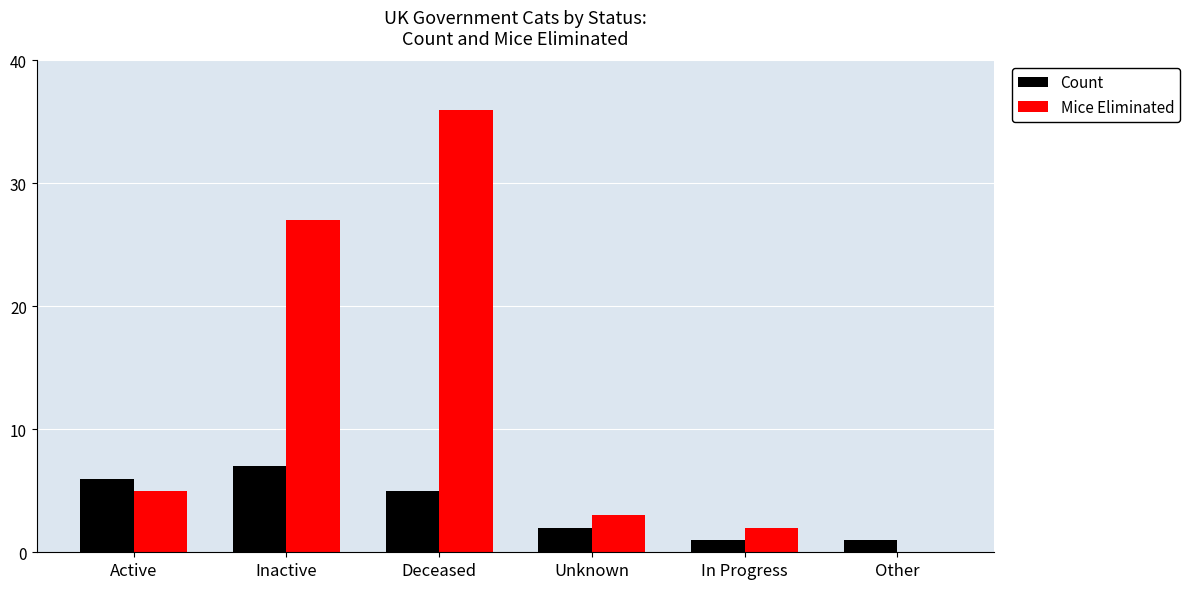

Reading left to right, what are all the values shown in this chart?

Count: Active=6	Inactive=7	Deceased=5	Unknown=2	In Progress=1	Other=1
Mice Eliminated: Active=5	Inactive=27	Deceased=36	Unknown=3	In Progress=2	Other=0